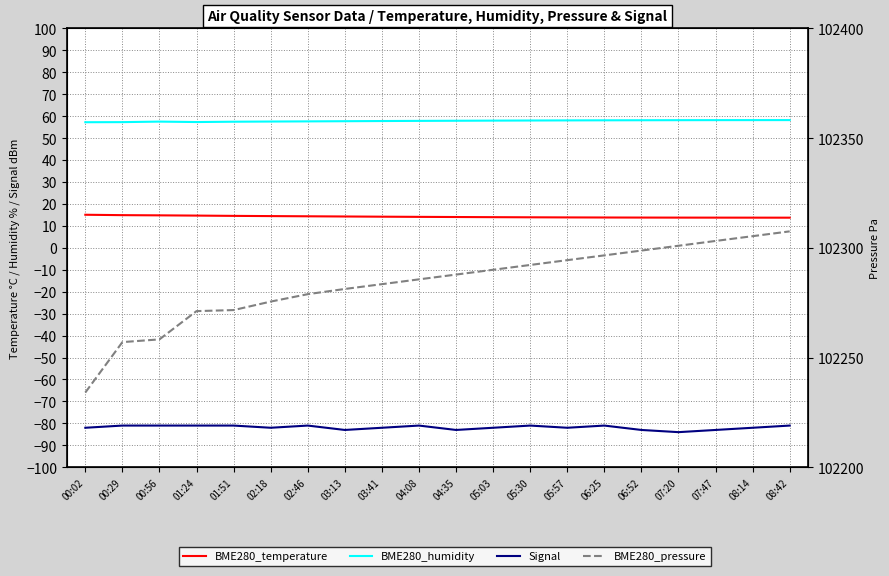

Read the BME280_pressure value at 05:03.

102290.0